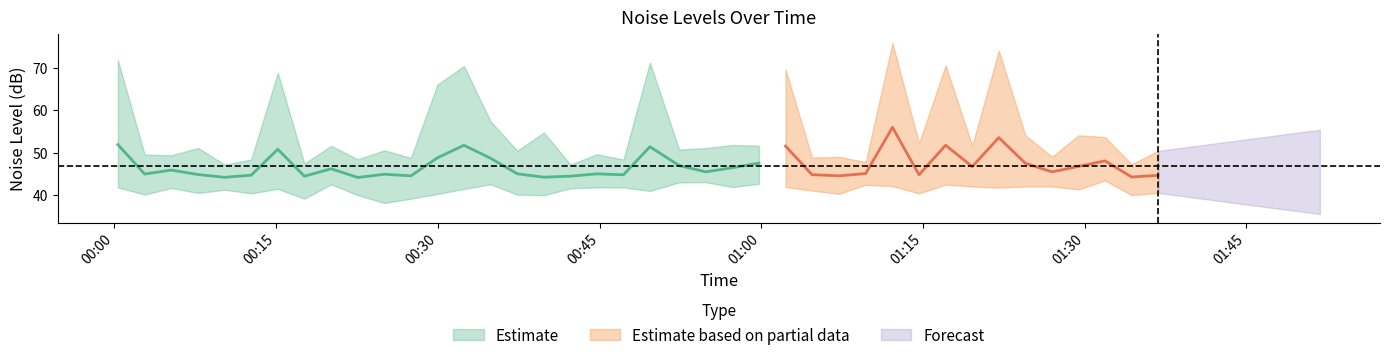

How many lines are shown in the chart?

3